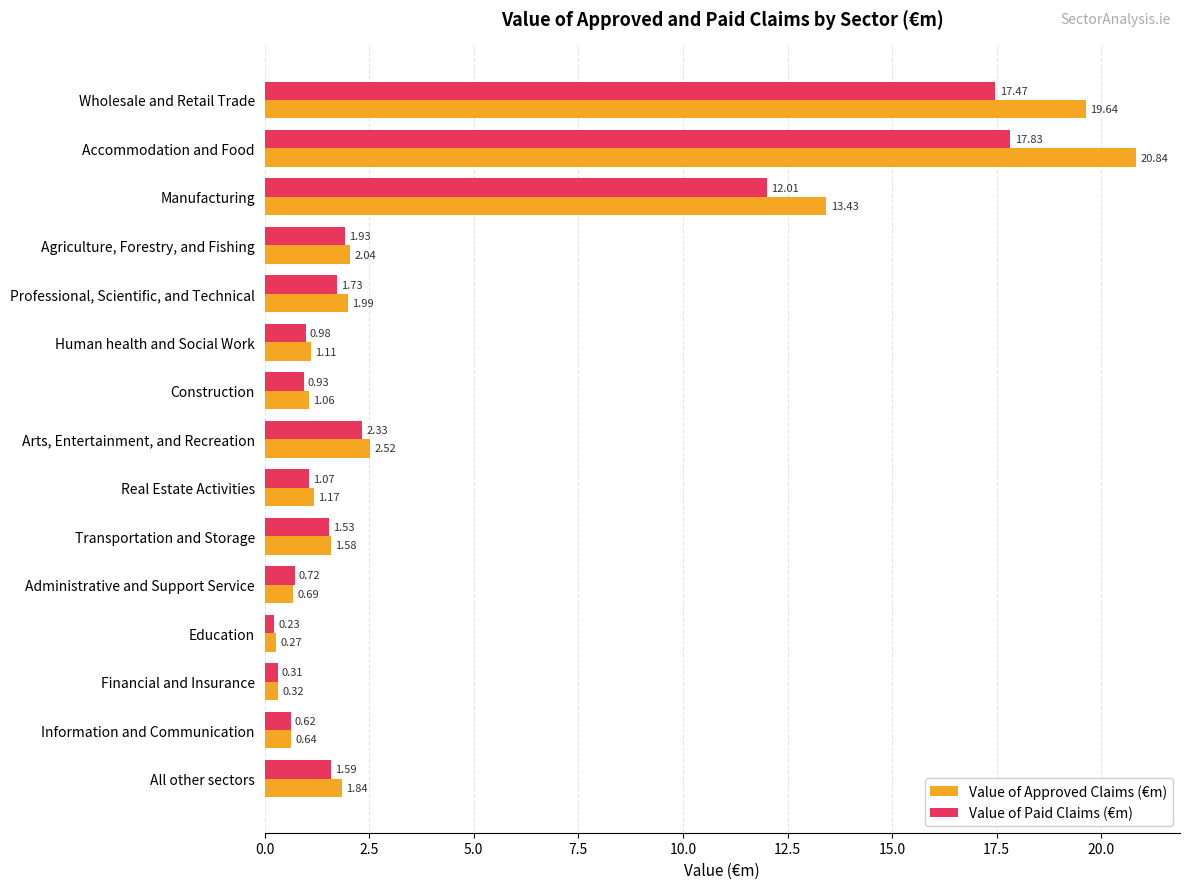

List the series in order of their overall mean, highest first.

Value of Approved Claims (€m), Value of Paid Claims (€m)